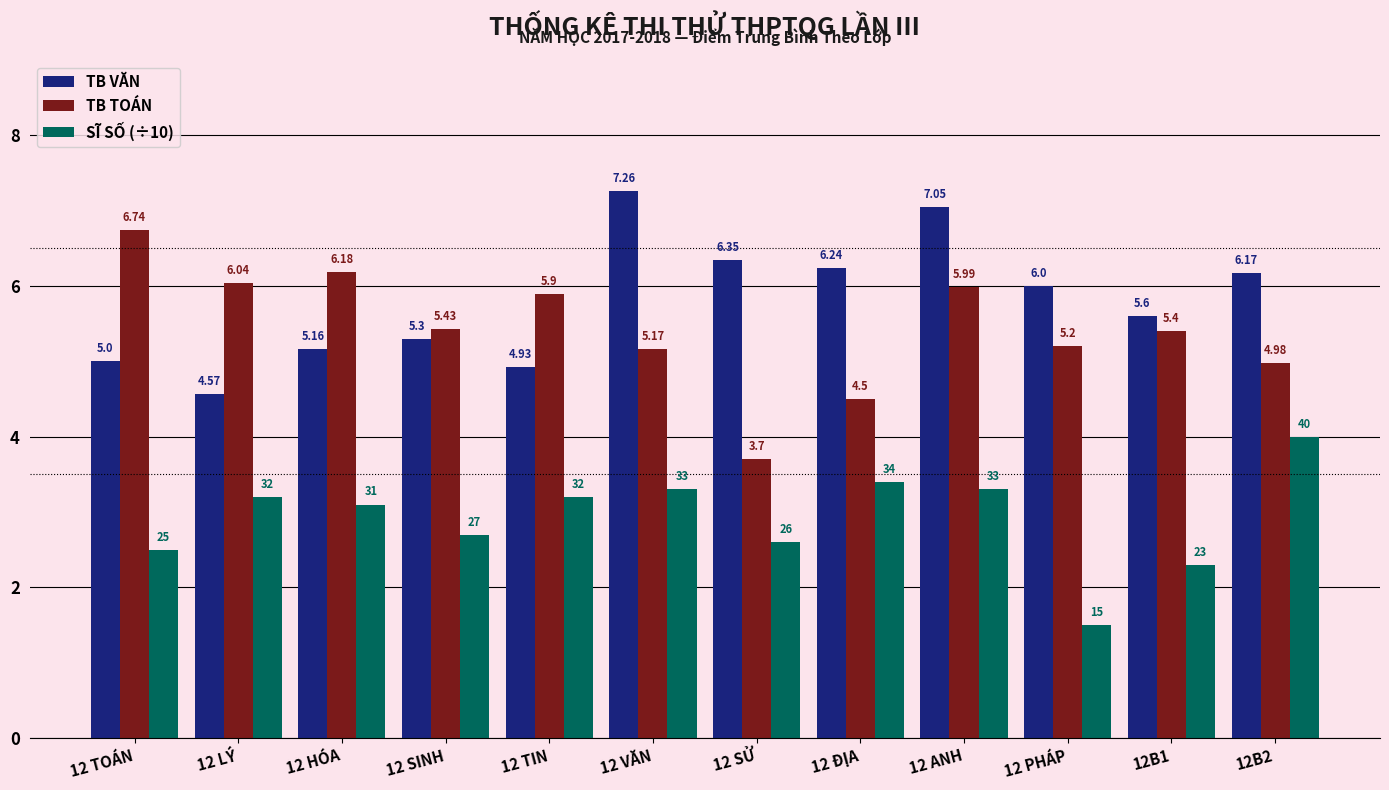

What is the difference between the second highest and minimum values in the SĨ SỐ (÷10) series?

1.9